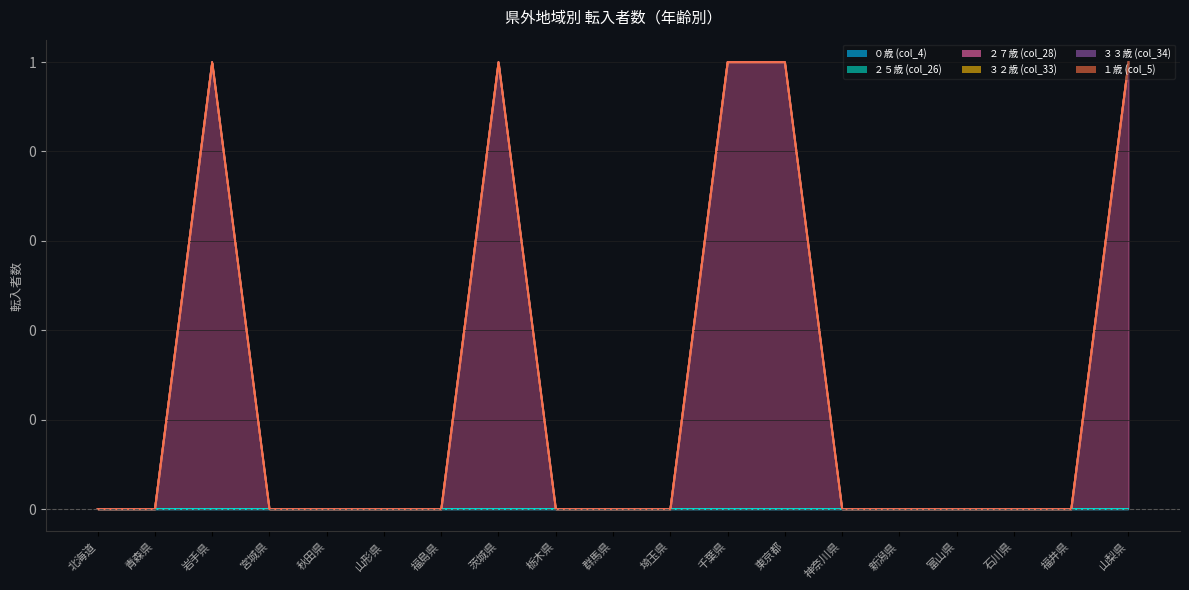

Rank the series by their maximum value, from highest to lowest.

２７歳 (col_28), ０歳 (col_4), ２５歳 (col_26), ３２歳 (col_33), ３３歳 (col_34), １歳 (col_5)